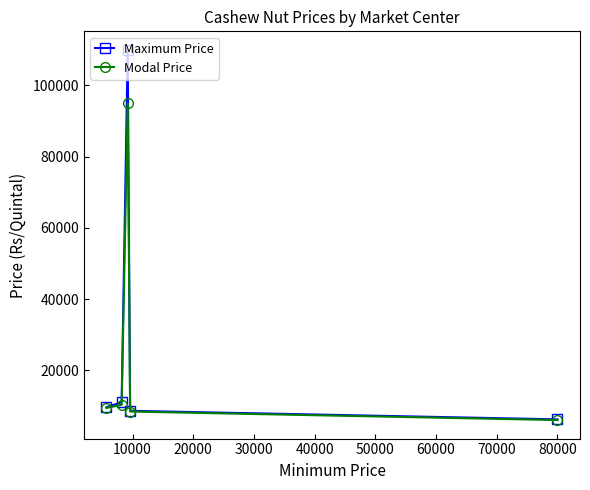

Which series has the largest range (max minus min)?

Maximum Price